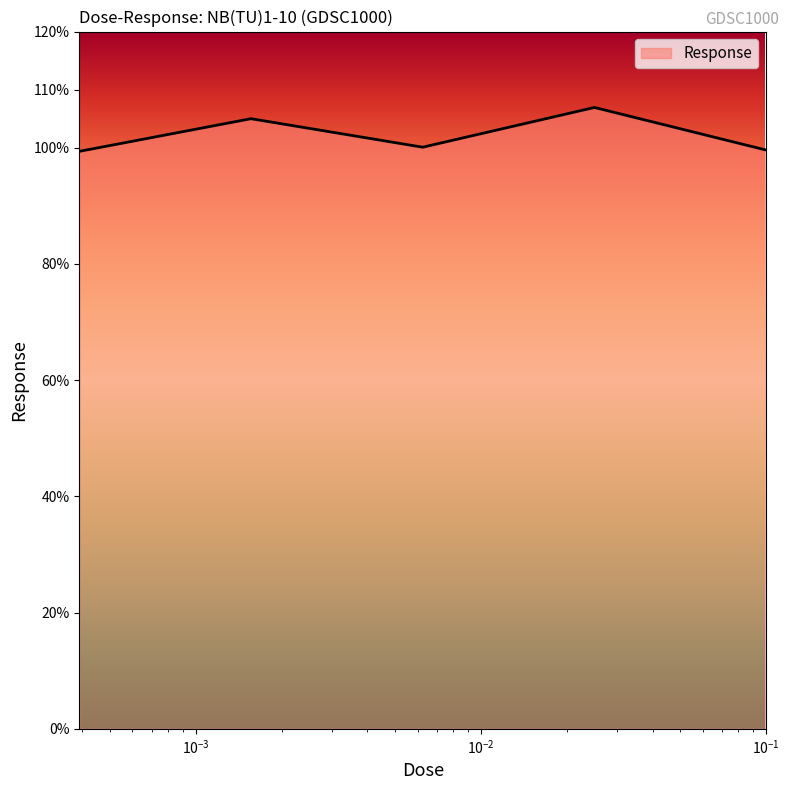

What is the maximum value shown in the chart?

106.9